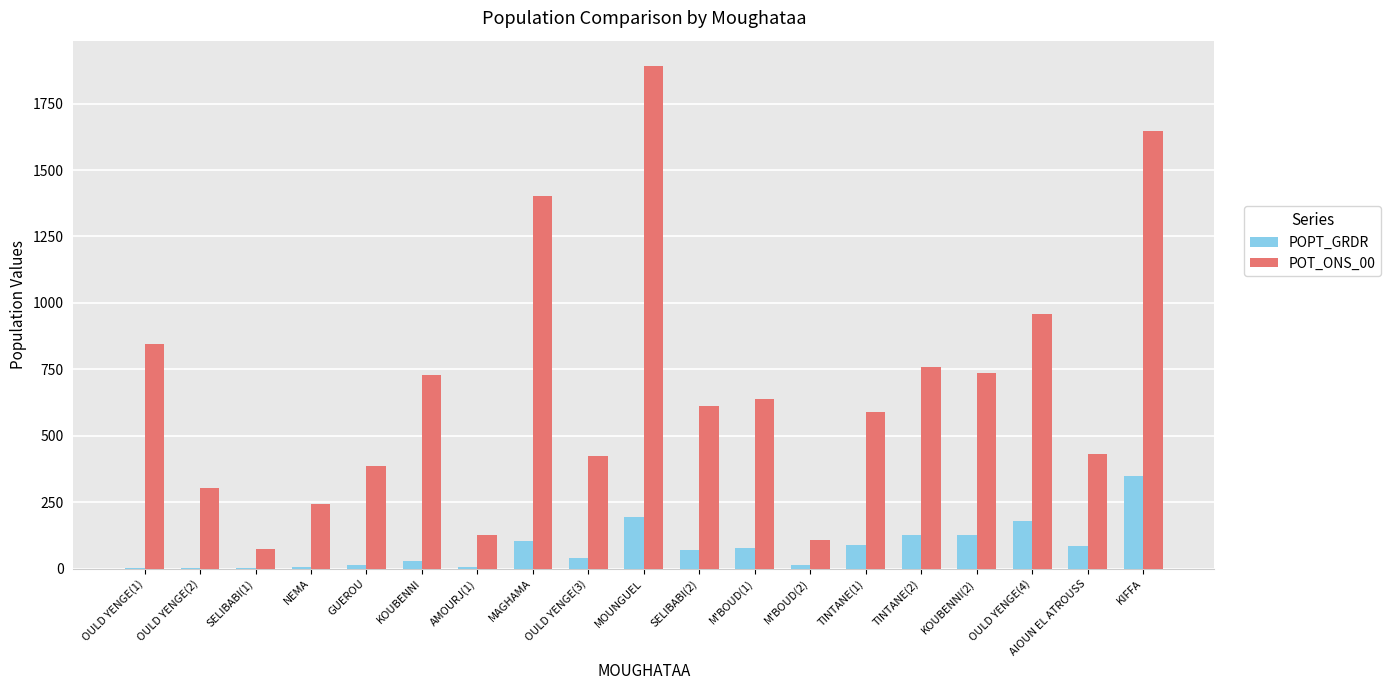

Is the value of POT_ONS_00 at OULD YENGE(2) greater than the value of POPT_GRDR at KOUBENNI(2)?

Yes